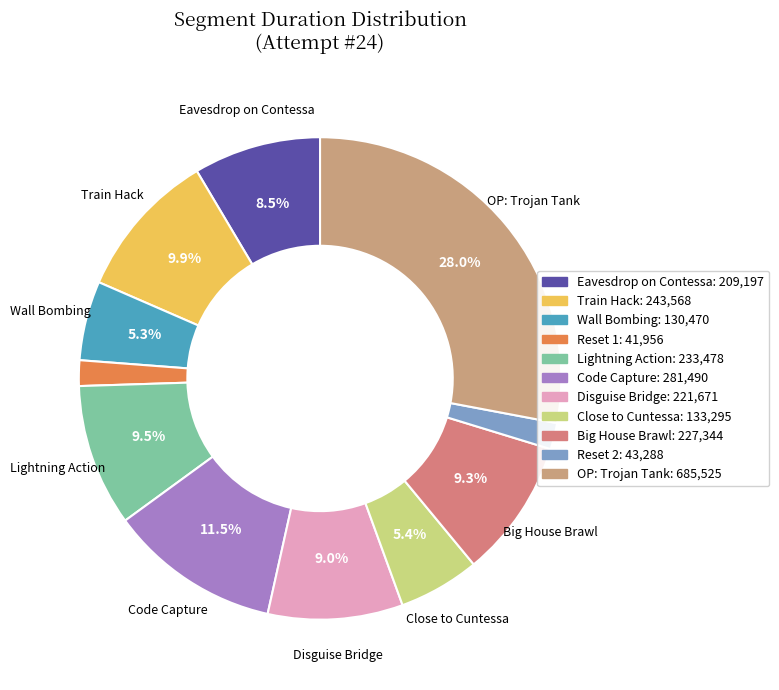

Which category has the biggest portion of the pie?

OP: Trojan Tank